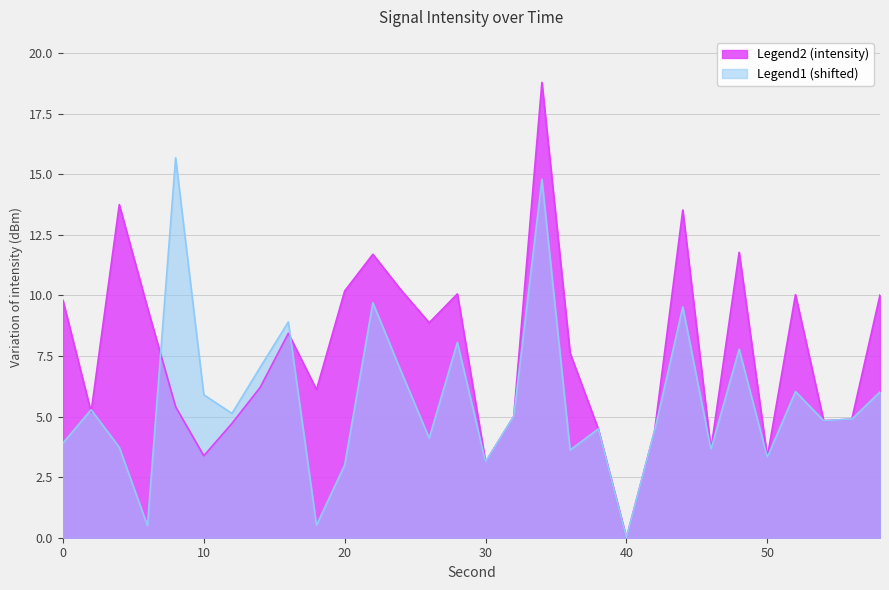

The value of intensity_shifted at 0 is 5.8. True or false?

False